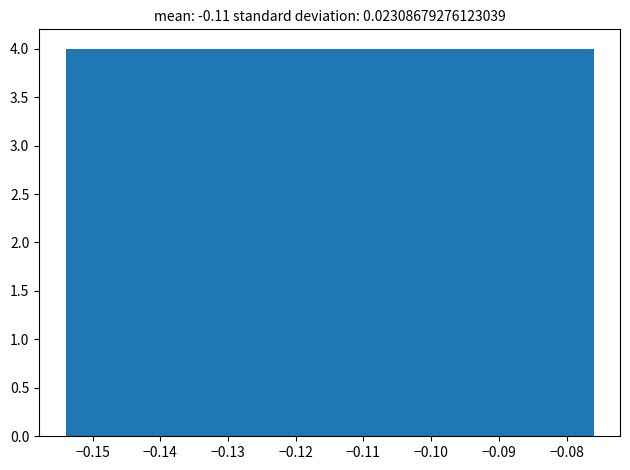

Reading left to right, transcribe this chart: for each bar, give the range it covers on the x-axis and its height. Neither the bar edges nor the heights are printed on the chart, so give them approximately, as read against the axes.

-0.154 to -0.146: 4
-0.146 to -0.138: 4
-0.138 to -0.131: 4
-0.131 to -0.123: 4
-0.123 to -0.115: 4
-0.115 to -0.107: 4
-0.107 to -0.099: 4
-0.099 to -0.092: 4
-0.092 to -0.084: 4
-0.084 to -0.076: 4